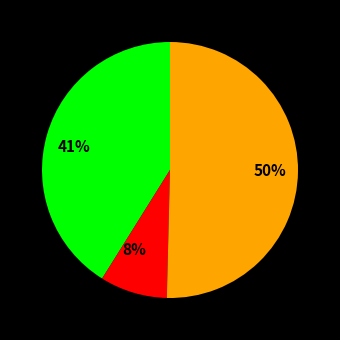

Count the number of slices in the pie.

3